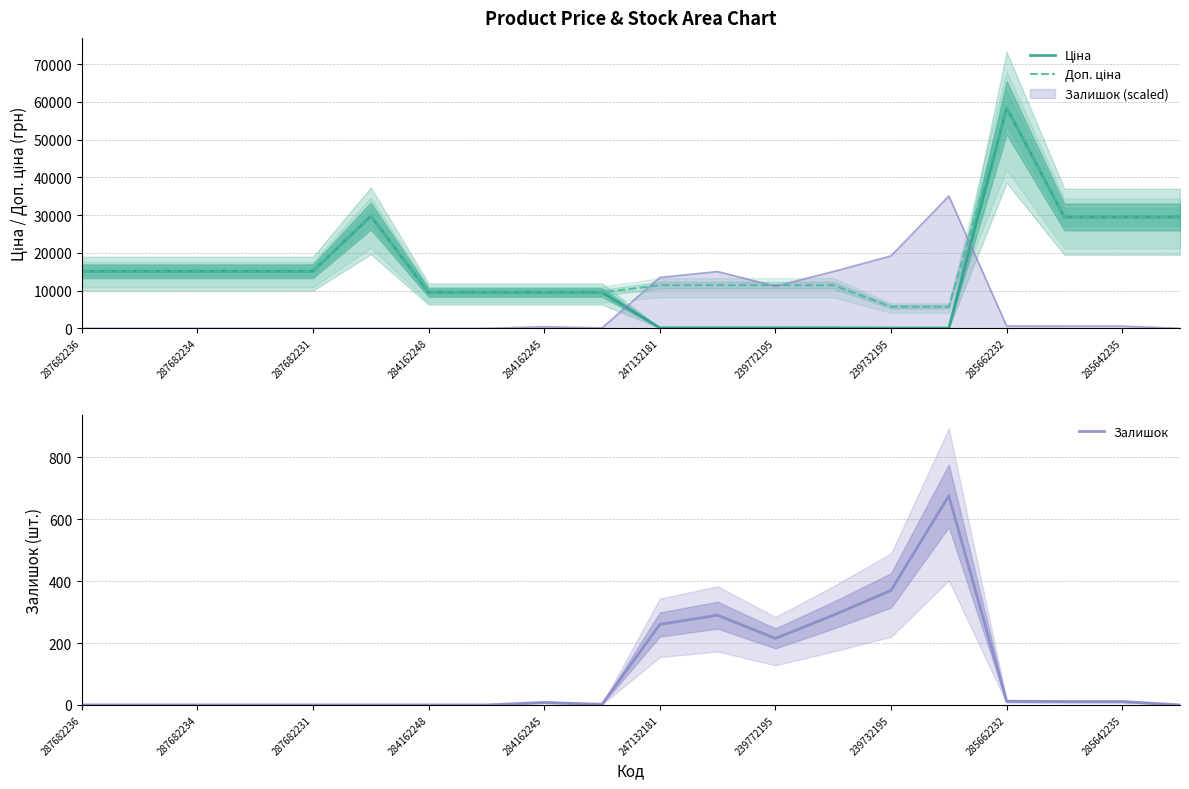

What is the average value of the Залишок series?

107.2